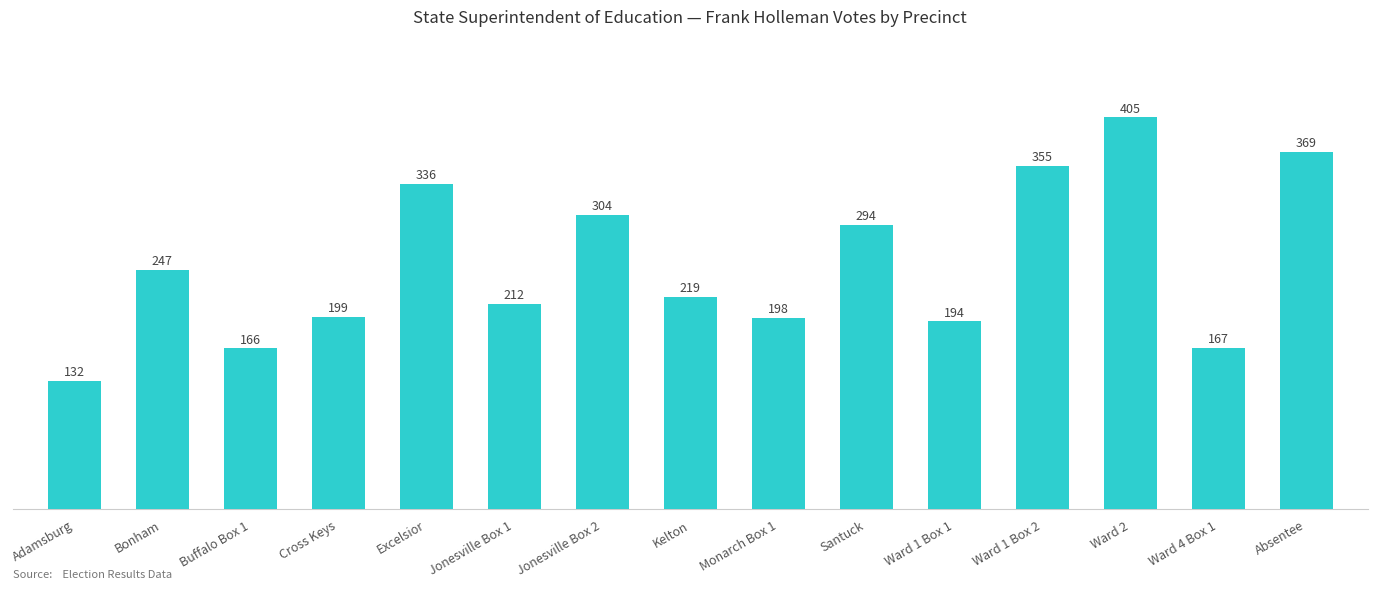

What is the ratio of the value at Excelsior to the value at Bonham?

1.4